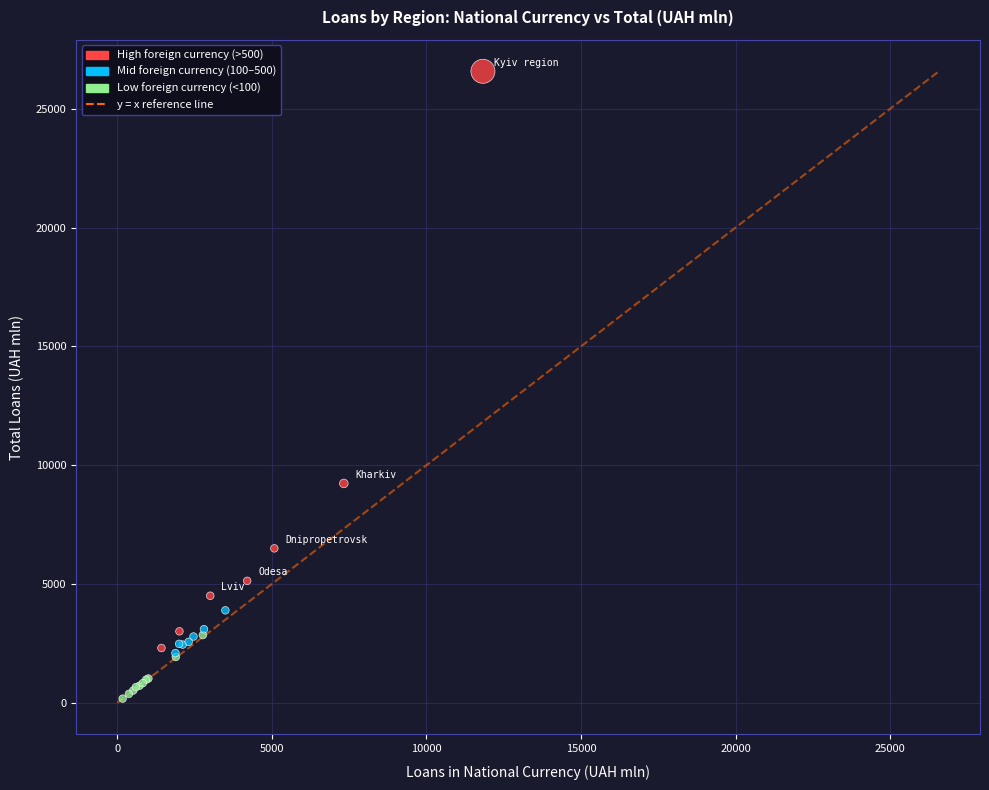

What Y value in the scatter plot is closest to 13378?

9233.9